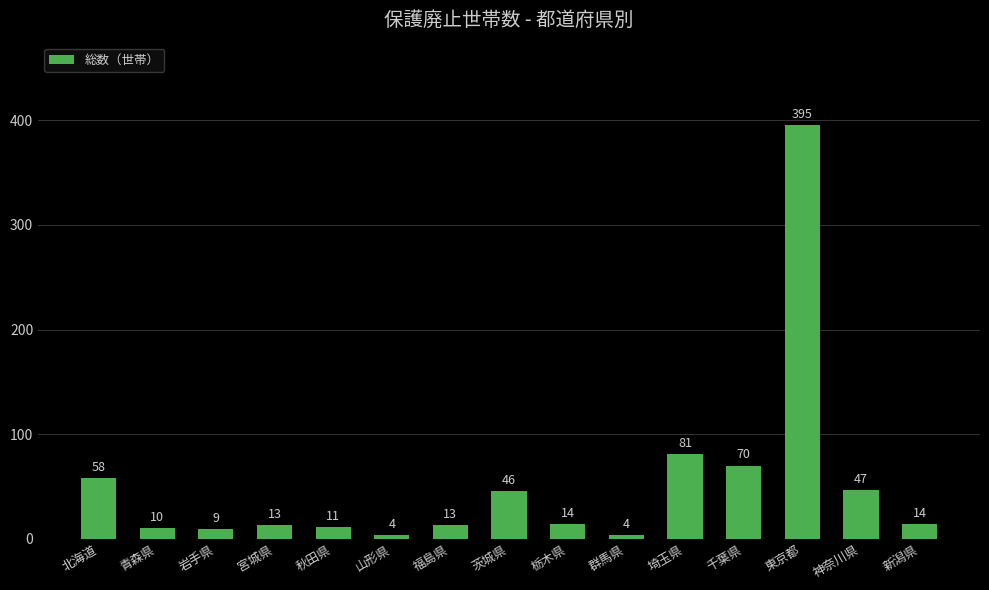

How many values are below 14?

7